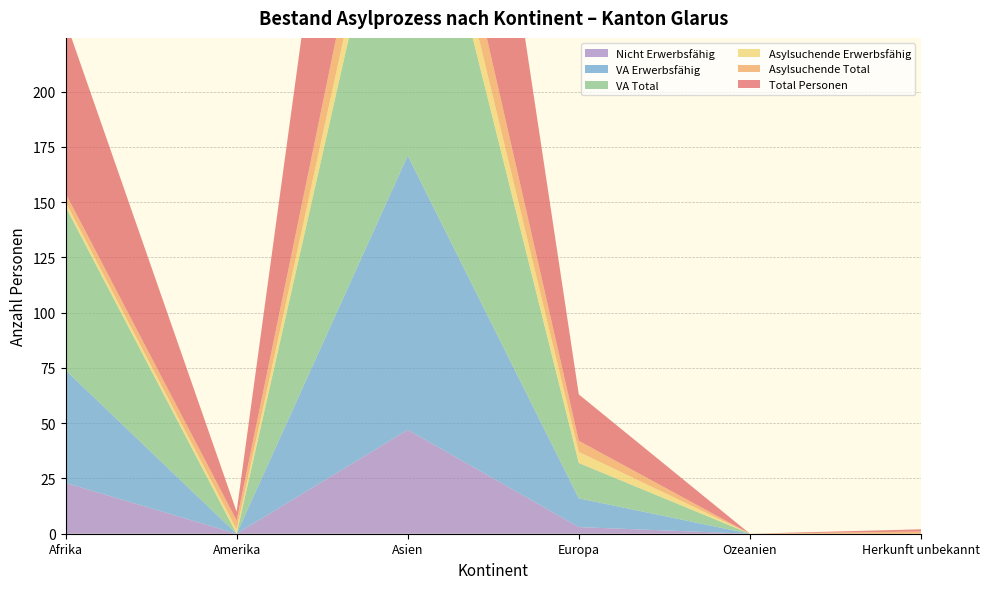

Reading left to right, list all the values displayed in this chart.

Total Personen: 78	4	195	21	0	1
Asylsuchende Total: 4	4	24	5	0	1
Asylsuchende Erwerbsfähig: 2	2	15	5	0	0
VA Total: 74	0	171	16	0	0
VA Erwerbsfähig: 51	0	124	13	0	0
Nicht Erwerbsfähig: 23	0	47	3	0	0